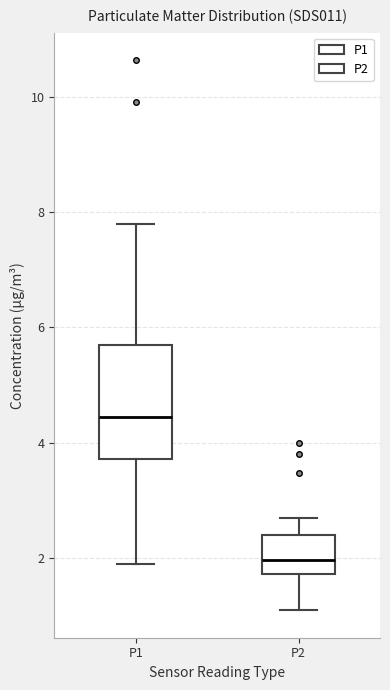

Comparing the boxes themselves (not the whiskers), which one is the tallest?

P1